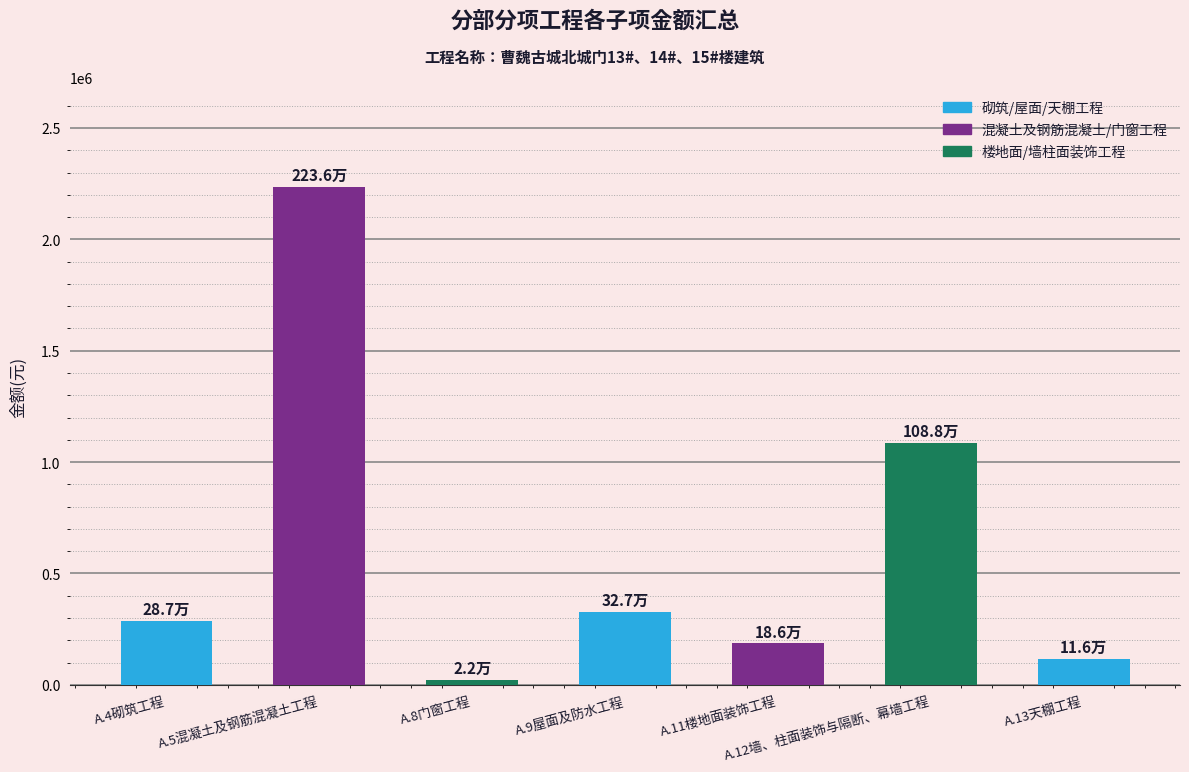

Between A.5混凝土及钢筋混凝土工程 and A.4砌筑工程, which is larger?

A.5混凝土及钢筋混凝土工程